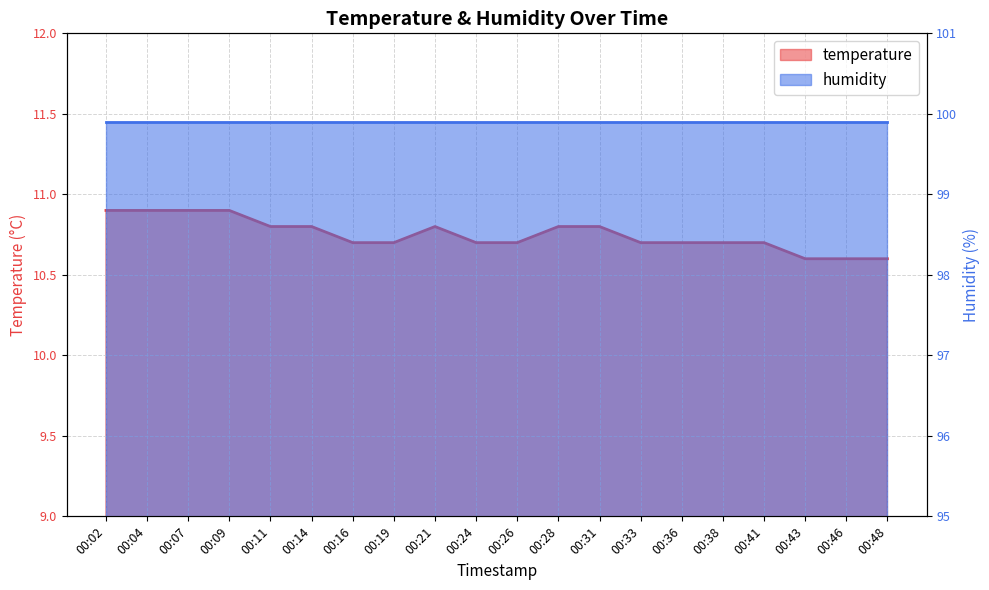

How many values are between 10 and 11?

20